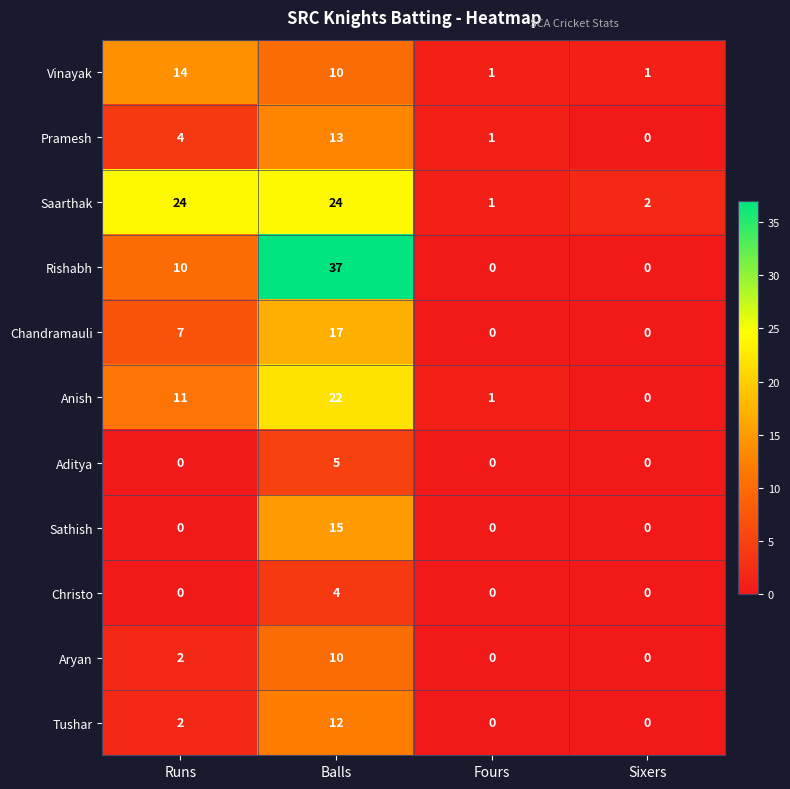

Is it true that Aryan equals 16 at Balls?

False